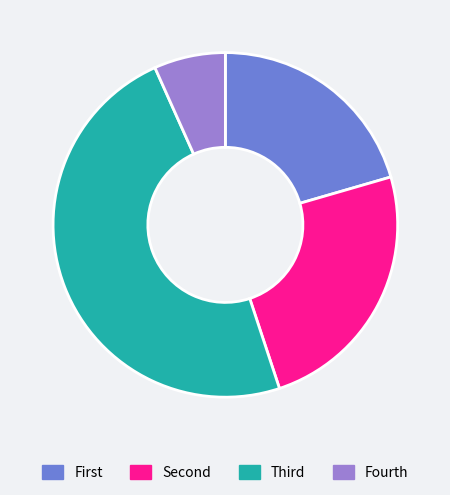

Is it true that Fourth is 7% of the pie?

True